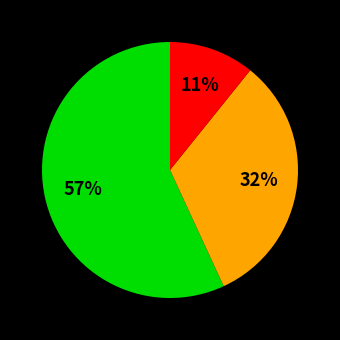

To the nearest percent, what is the difference between the largest and smallest slice percentages?

46%